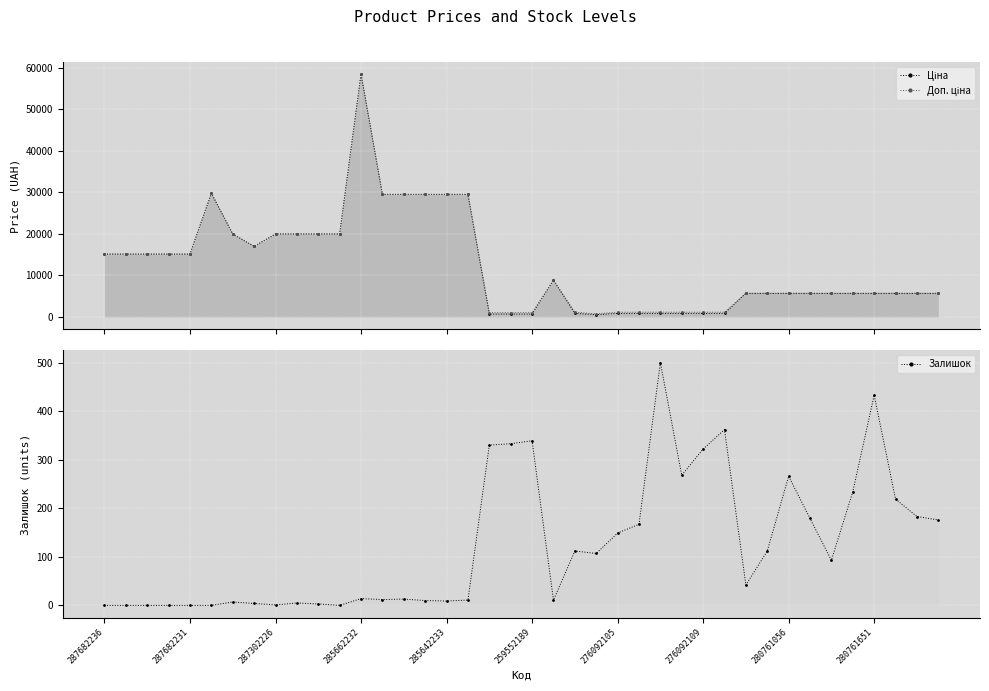

What is the minimum value for Ціна?

551.5